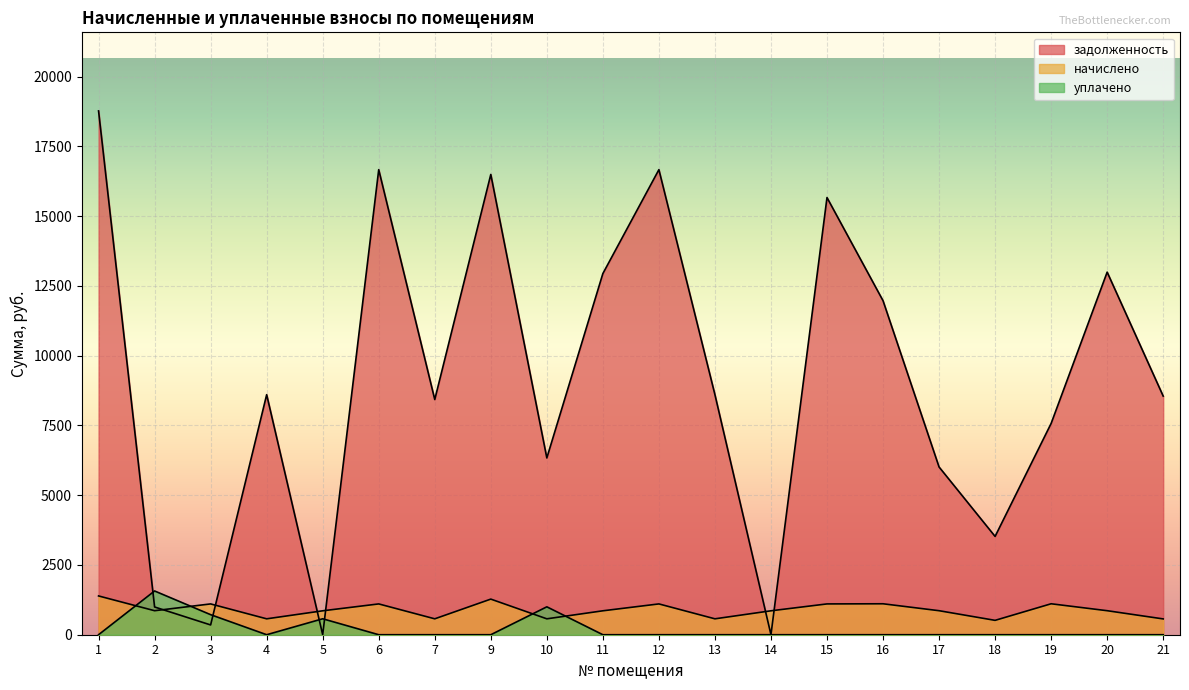

Reading left to right, transcribe all the data shown in this chart.

задолженность: 18771.6	994.1	350.5	8602.8	0.0	16666.3	8428.6	16494.1	6335.2	12942.7	16666.3	8602.8	0.0	15666.3	11970.0	6011.3	3522.5	7571.4	12994.1	8551.4
начислено: 1389.7	860.7	1103.9	569.9	857.3	1103.9	569.9	1276.2	569.9	857.3	1103.9	569.9	857.3	1103.9	1109.0	860.7	515.1	1109.0	860.7	566.4
уплачено: 0.0	1567.9	718.4	0.0	571.5	0.0	0.0	0.0	1000.0	0.0	0.0	0.0	0.0	0.0	0.0	0.0	0.0	0.0	0.0	0.0